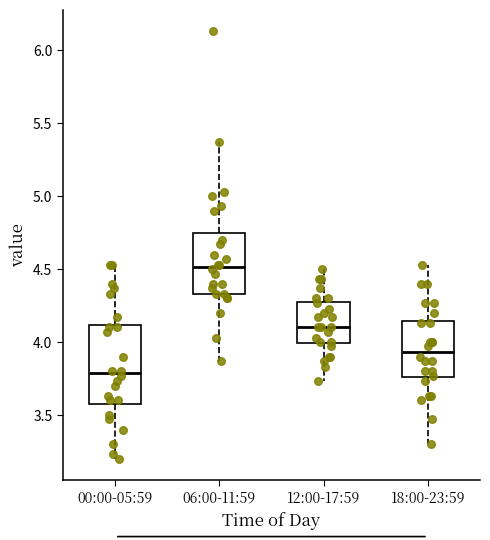

Which box has the highest median line?

06:00-11:59